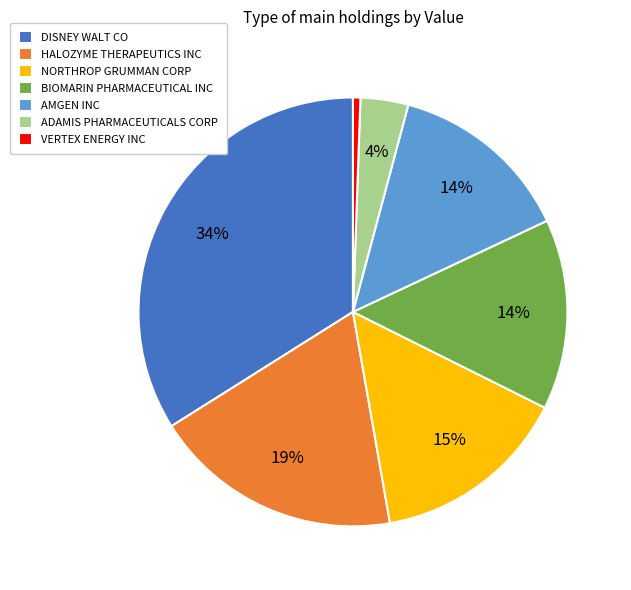

To the nearest percent, what is the combined percentage of BIOMARIN PHARMACEUTICAL INC and HALOZYME THERAPEUTICS INC?

33%